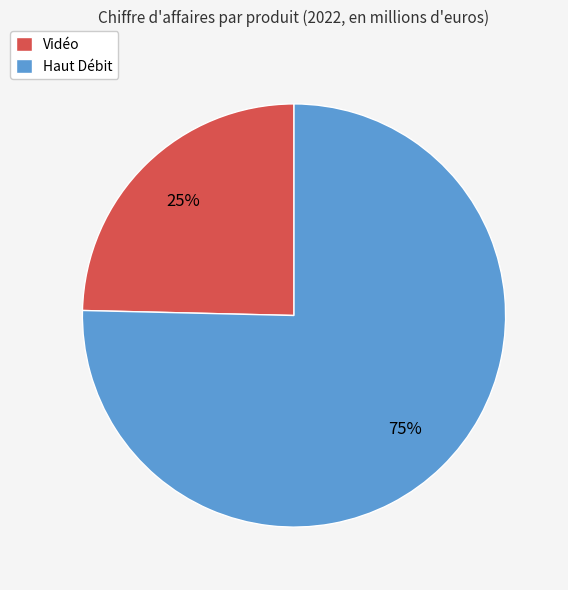

Is the sum of Haut Débit and Vidéo greater than half?

Yes